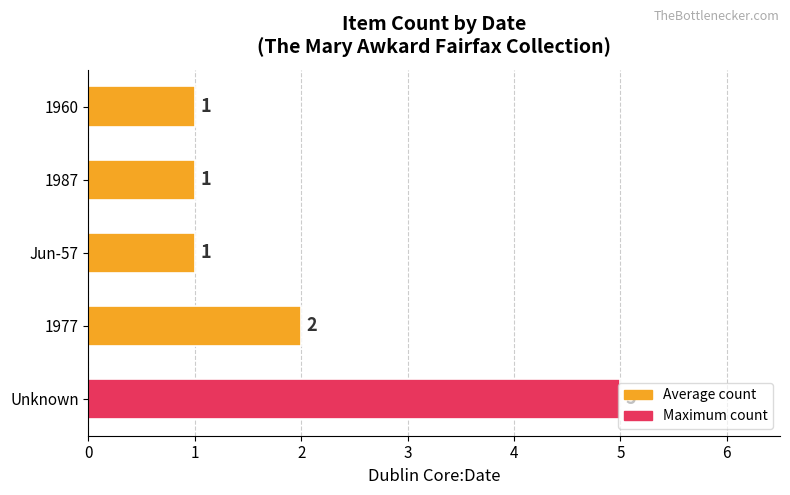

What is the average value?

2